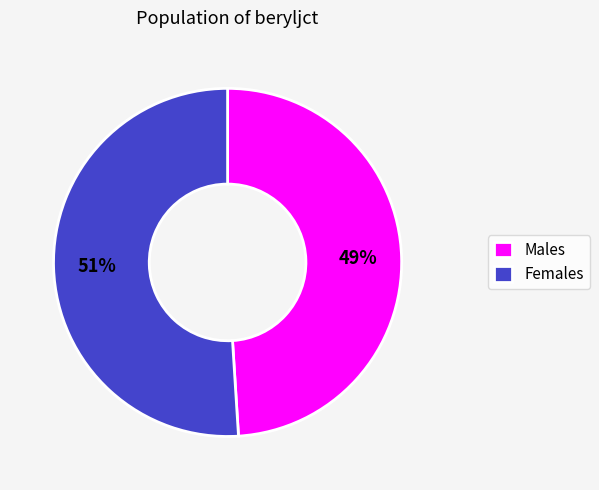

Approximately how many times larger is the value at Females compared to Males?

1.0